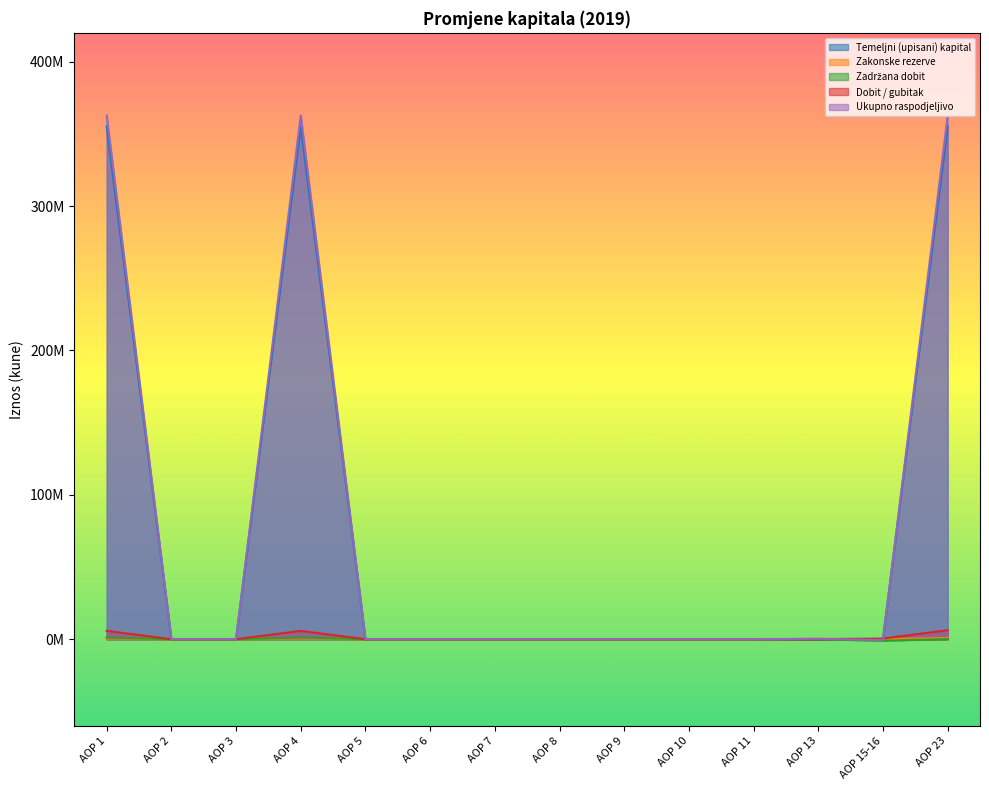

True or false: Temeljni (upisani) kapital and Zakonske rezerve intersect in this chart.

False